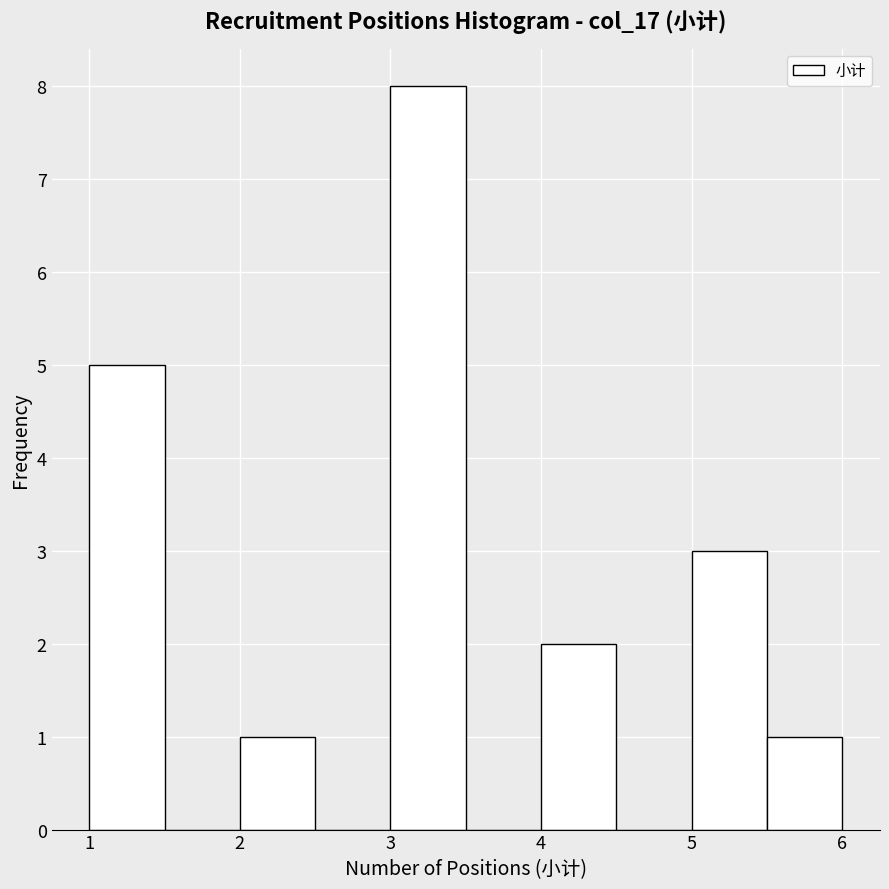

Reading left to right, transcribe this chart: for each bar, give the range it covers on the x-axis and its height. The values are not printed on the chart, so give them approximately, as read against the axis.

1.0 to 1.5: 5
1.5 to 2.0: 0
2.0 to 2.5: 1
2.5 to 3.0: 0
3.0 to 3.5: 8
3.5 to 4.0: 0
4.0 to 4.5: 2
4.5 to 5.0: 0
5.0 to 5.5: 3
5.5 to 6.0: 1